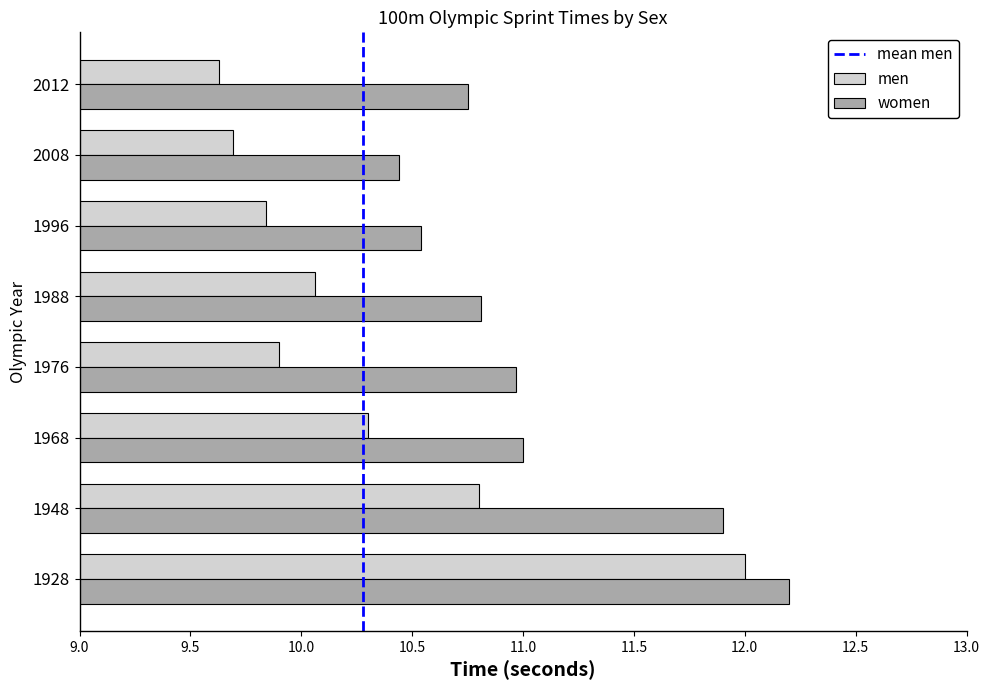

At 1948, list the series in order from largest to smallest.

women, men